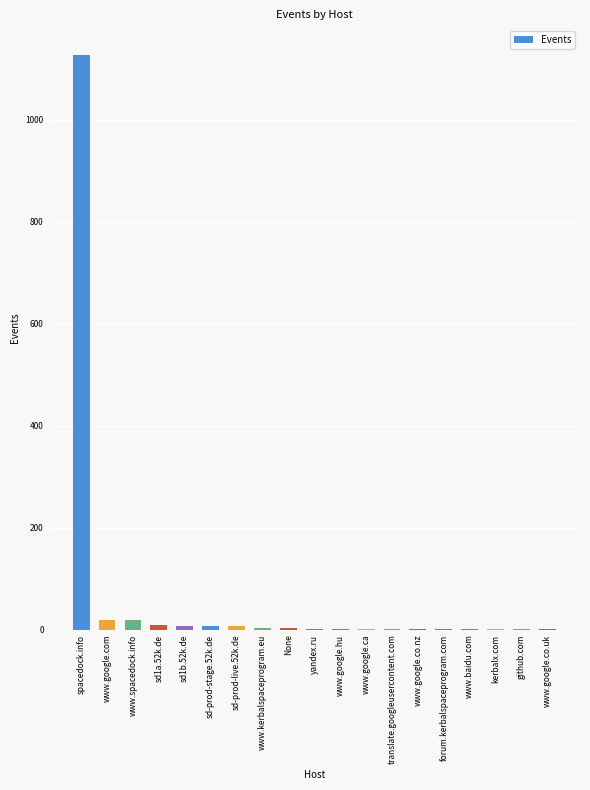

Which has a higher value, None or spacedock.info?

spacedock.info